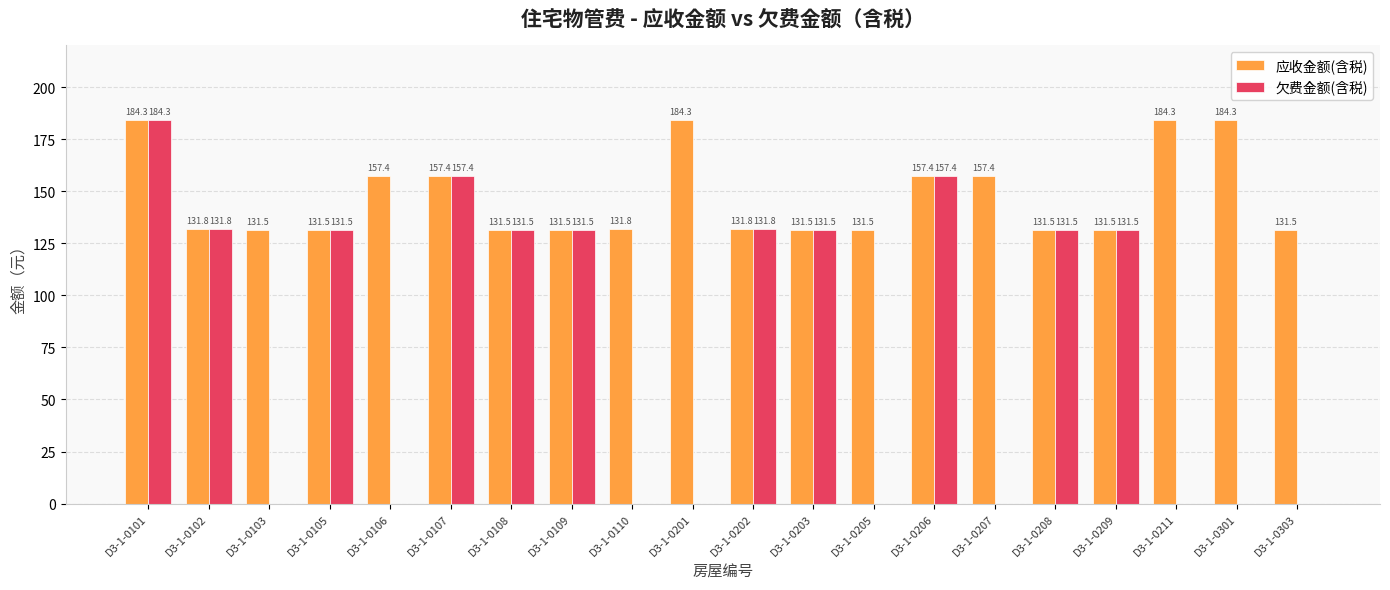

What is the average value of the 欠费金额(含税) series?

77.6